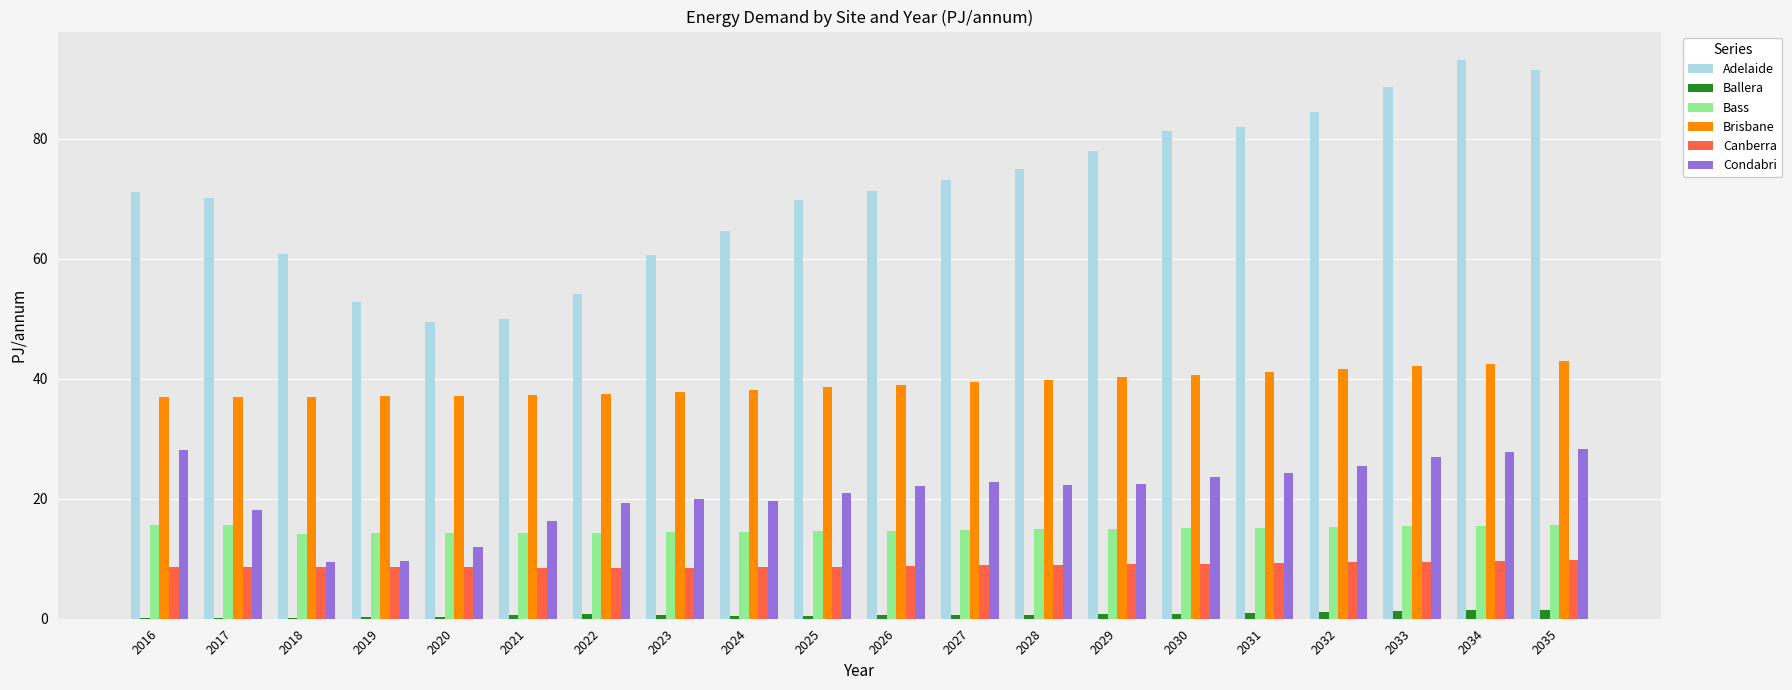

The Brisbane series shows 66.9 at 2021. True or false?

False